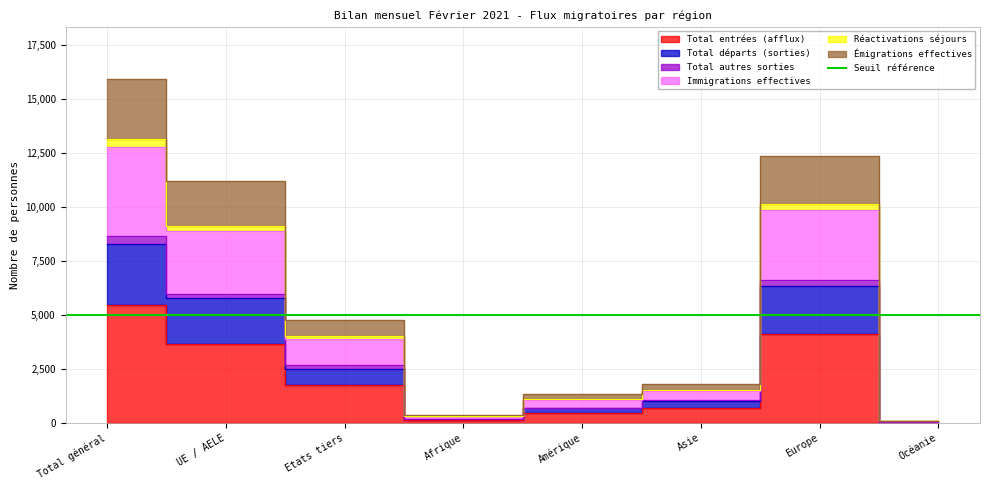

In Total autres sorties, how many points are lower than both neighbors (excluding endpoints)?

1